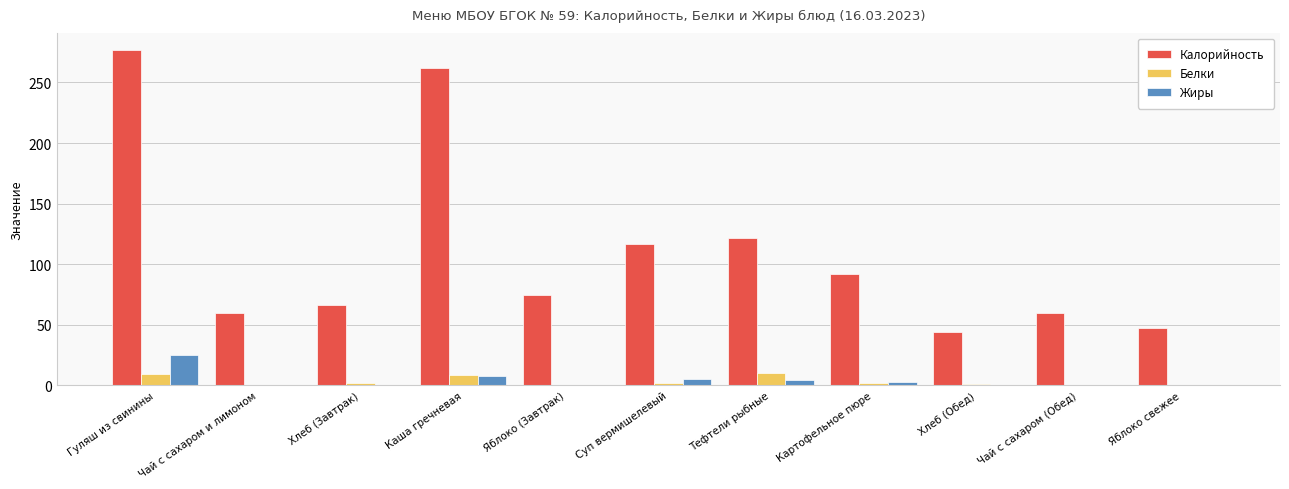

What is the sum of all Калорийность values?

1222.0